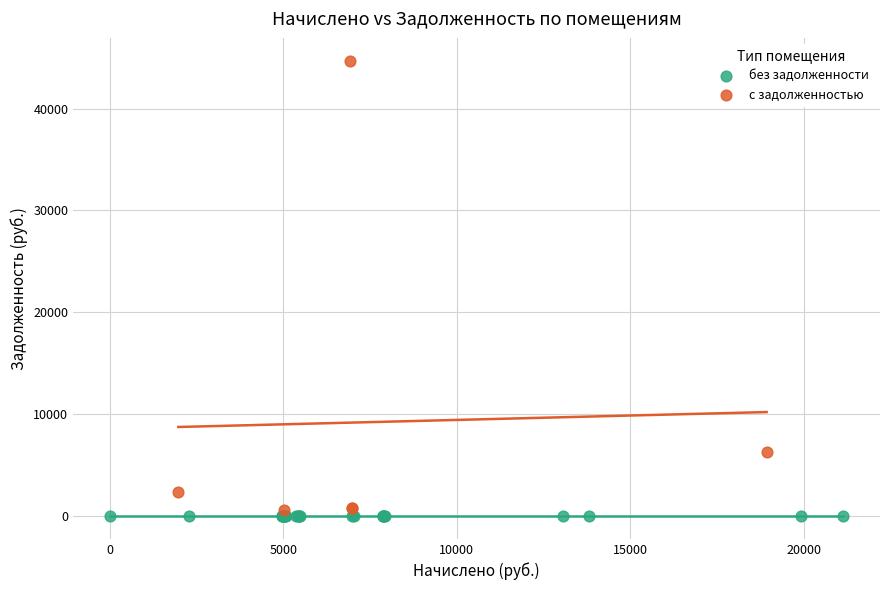

What are all the series names shown in the legend?

без задолженности, с задолженностью